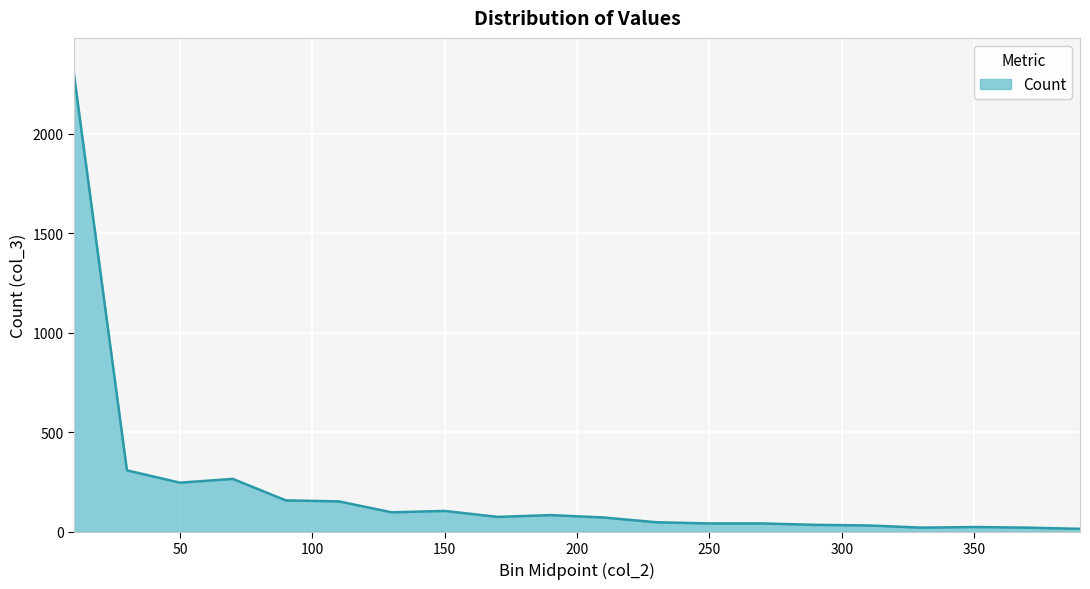

What is the difference between the maximum and minimum values?

2284